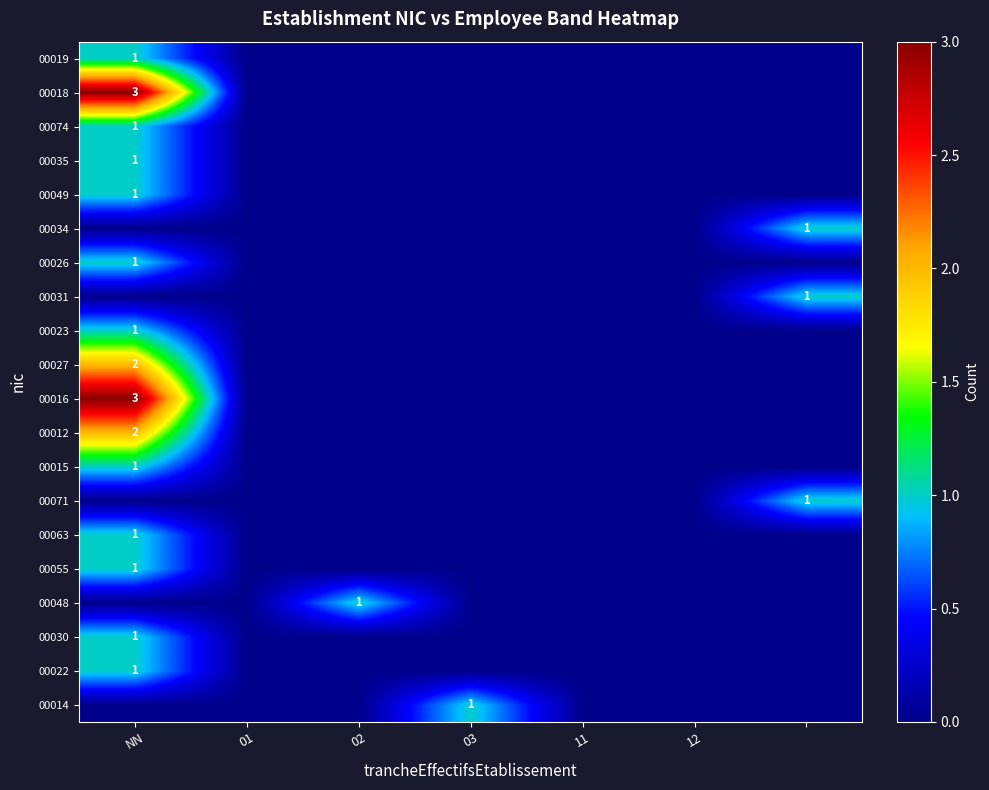

What is the greatest value displayed?

3